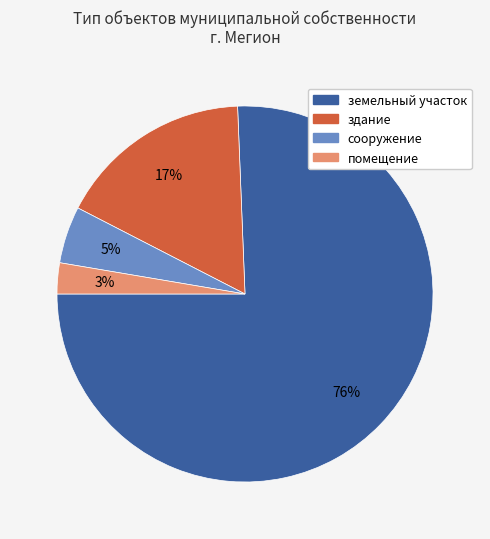

To the nearest percent, what is the average slice percentage?

25%